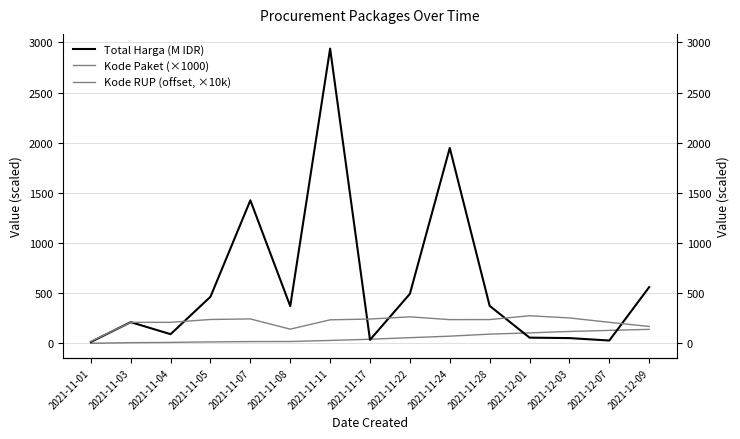

At how many categories does at least one series exceed 1089?

3